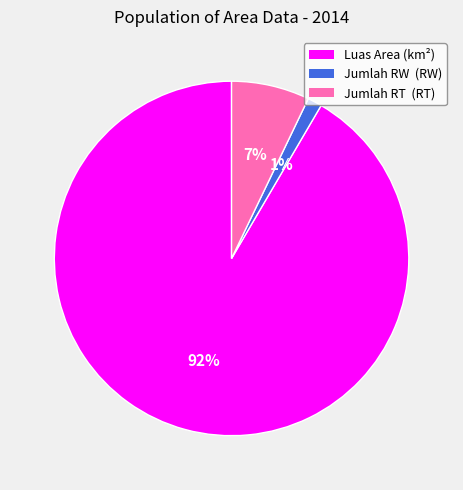

To the nearest percent, what portion does Luas Area (km²) represent?

92%